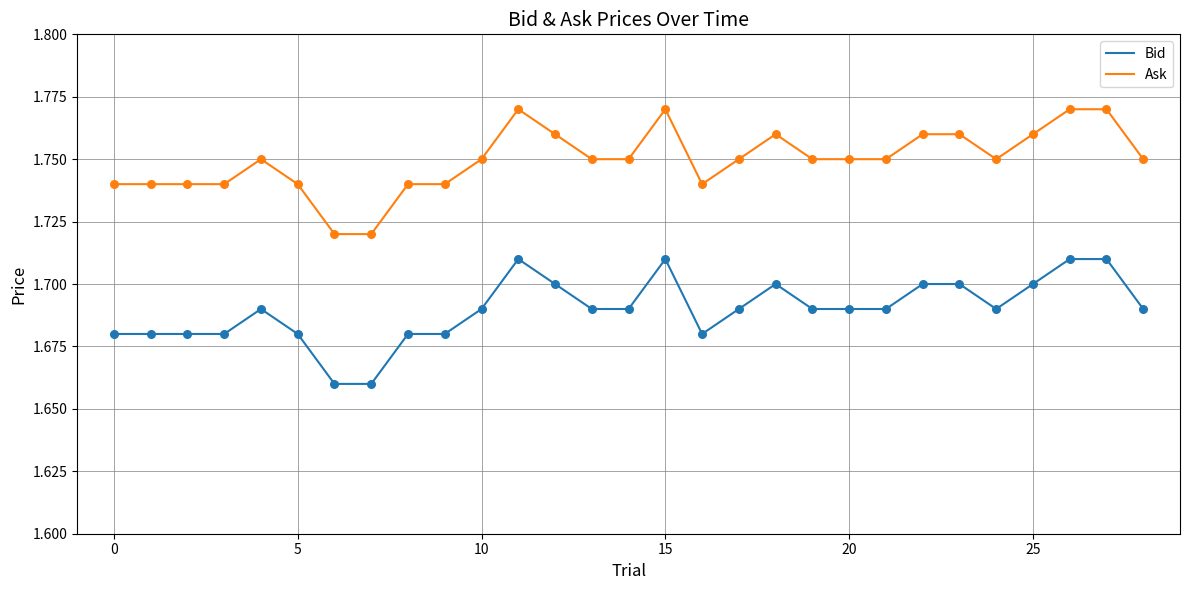

Which series has the largest total across all categories?

Ask